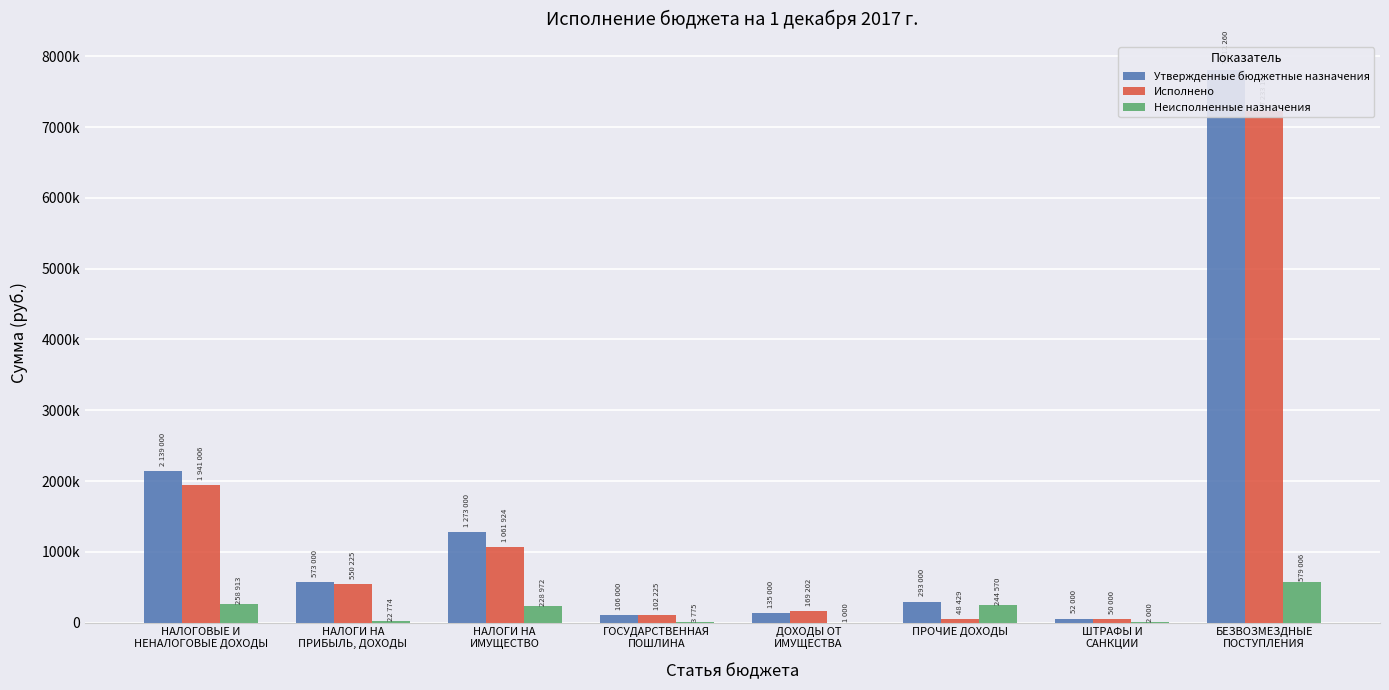

Which series changed the most between НАЛОГИ НА
ИМУЩЕСТВО and БЕЗВОЗМЕЗДНЫЕ
ПОСТУПЛЕНИЯ?

Утвержденные бюджетные назначения